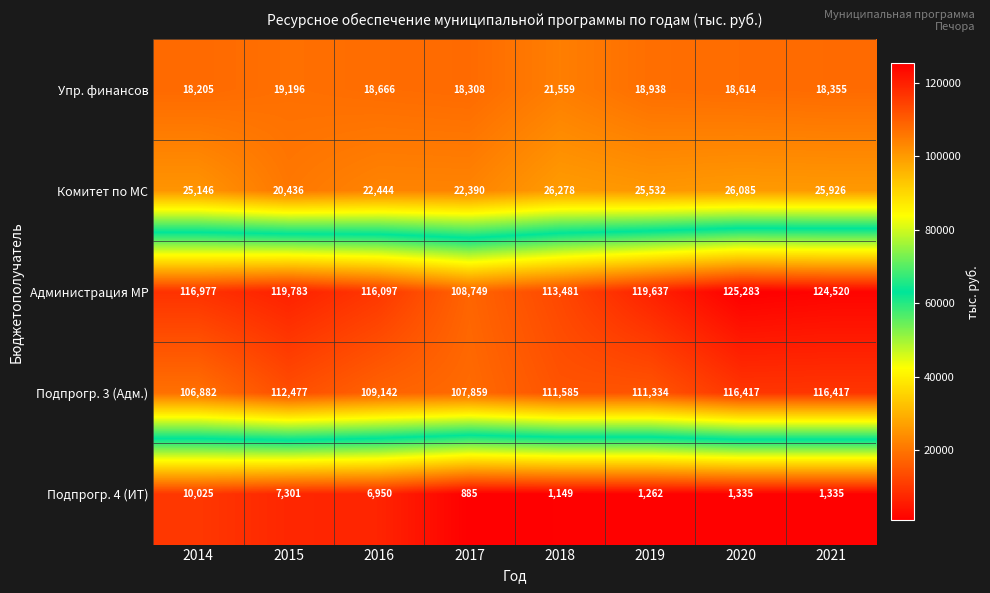

What is the average value of the Подпрогр. 3 (Адм.) series?

111514